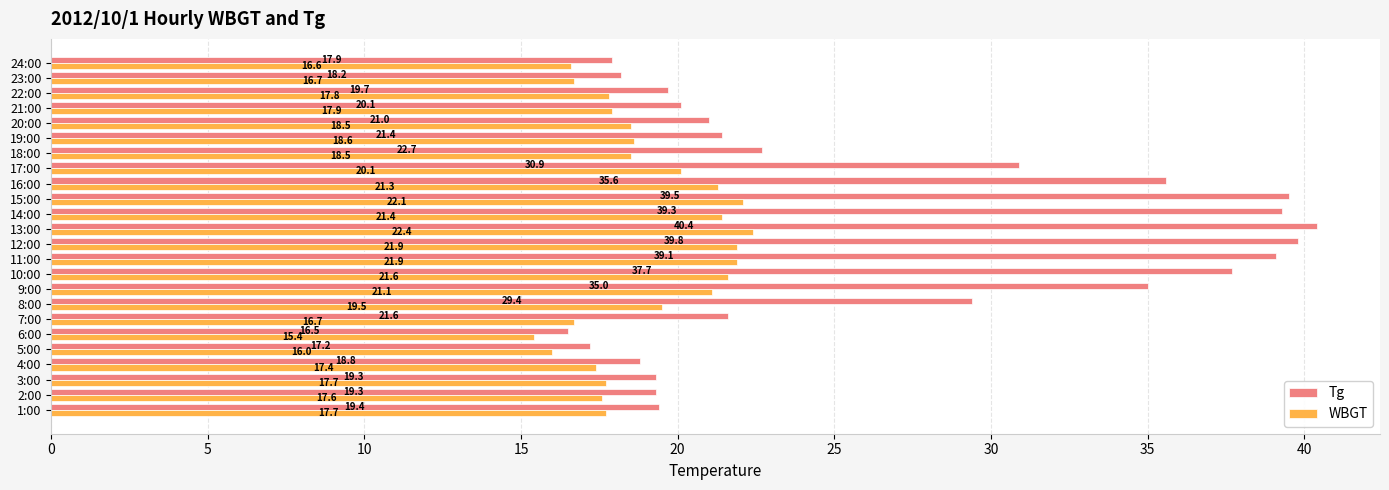

What is the difference between the maximum and minimum values in the WBGT series?

7.0